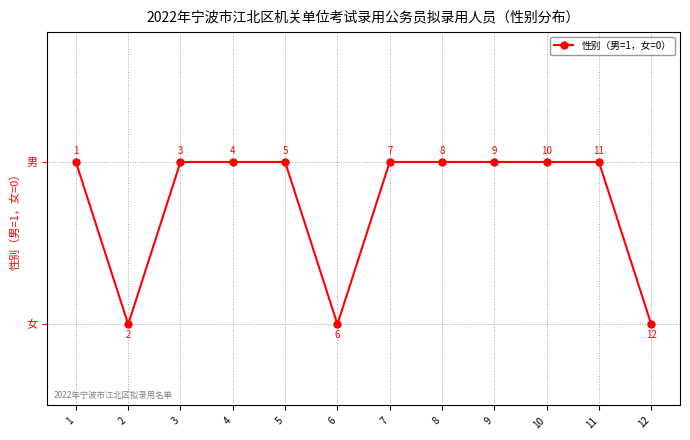

Does the chart have visible grid lines?

Yes